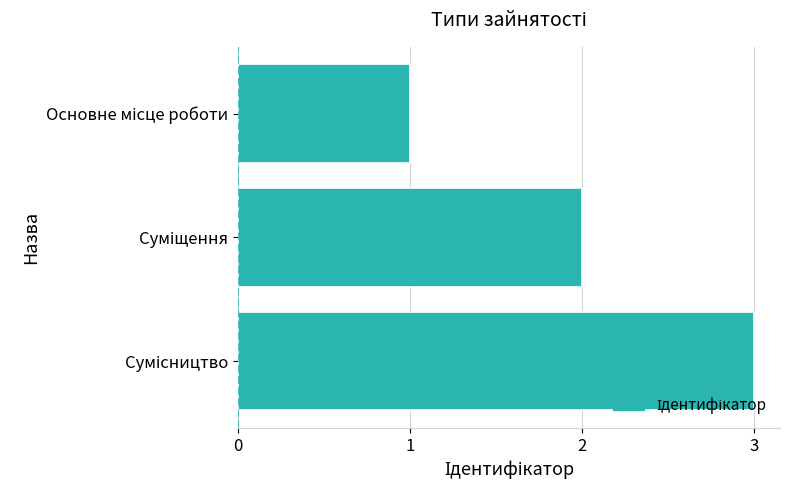

What is the average value?

2